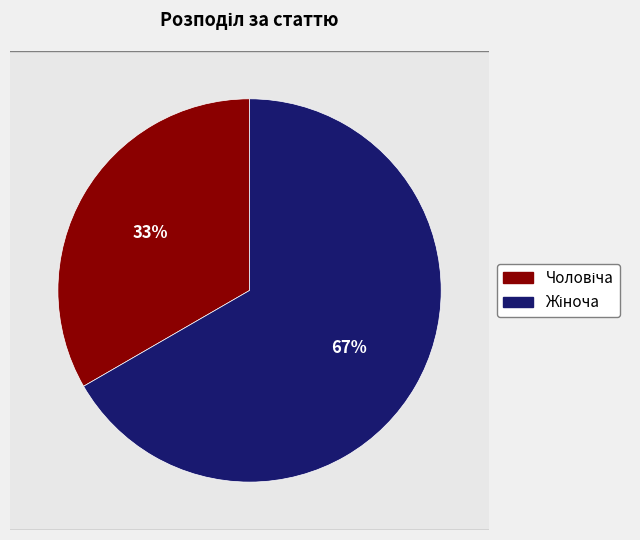

Which slice represents more than half of the pie?

Жіноча